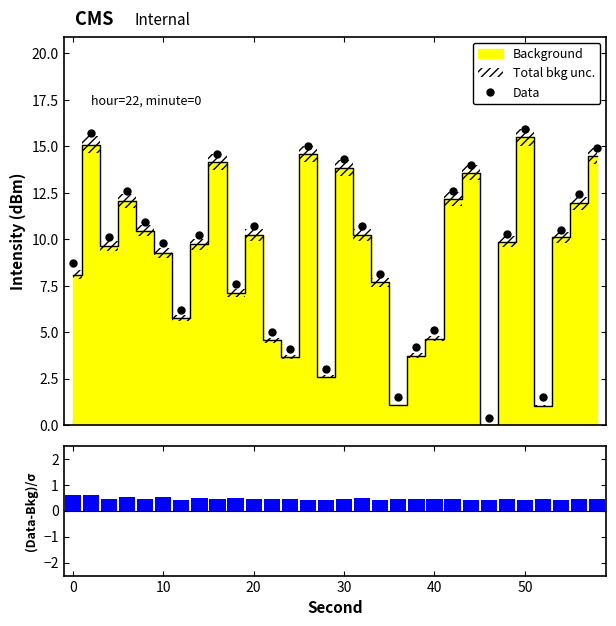

Reading right to left, transcribe all the data shown in this chart.

Data: 14.9	12.4	10.5	1.5	15.9	10.3	0.4	14.0	12.6	5.1	4.2	1.5	8.1	10.7	14.3	3.0	15.0	4.1	5.0	10.7	7.6	14.6	10.2	6.2	9.8	10.9	12.6	10.1	15.7	8.7
(Data-Bkg)/σ: 0.4	0.5	0.4	0.5	0.4	0.5	0.4	0.4	0.5	0.5	0.5	0.5	0.4	0.5	0.5	0.4	0.4	0.5	0.5	0.5	0.5	0.5	0.5	0.4	0.5	0.4	0.6	0.5	0.6	0.6